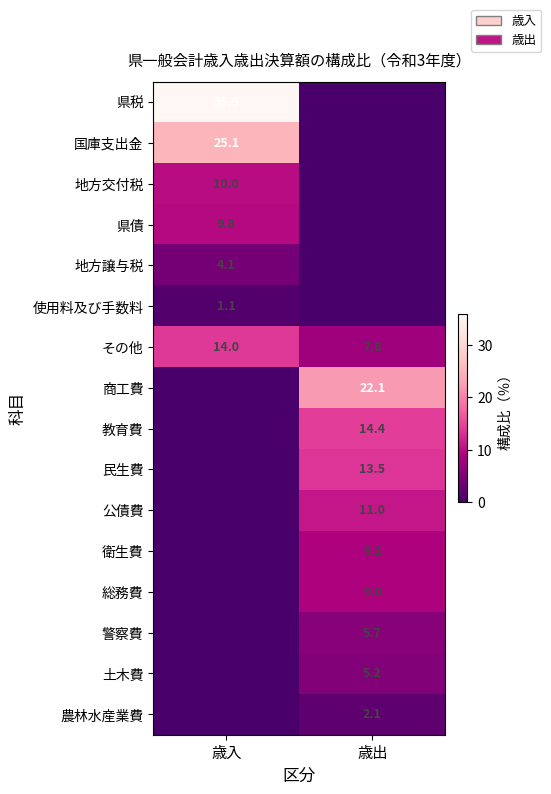

The 国庫支出金 series shows 9.0 at 歳入. True or false?

False